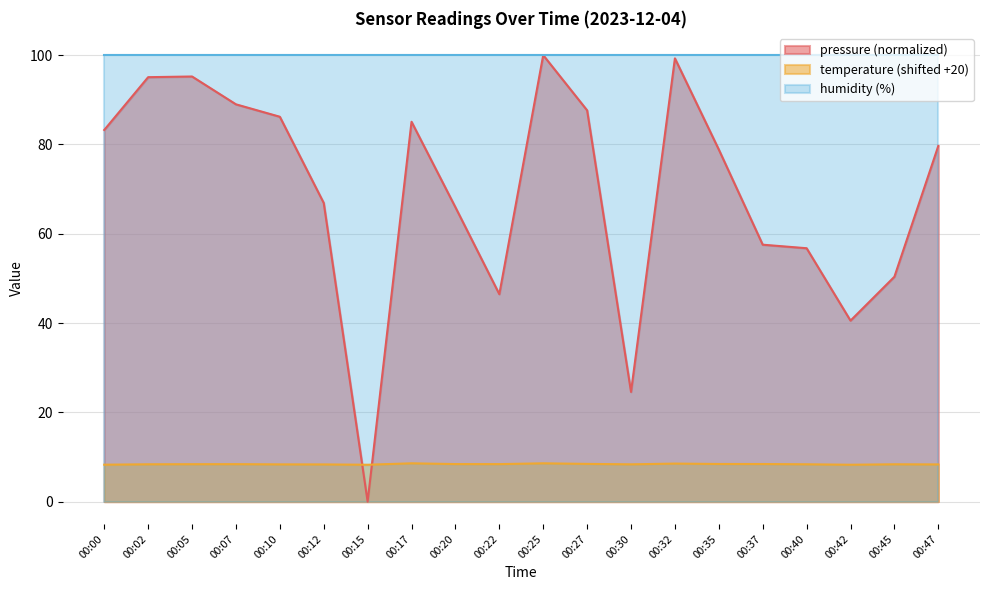

The value of pressure (normalized) at 00:35 is 30.4. True or false?

False